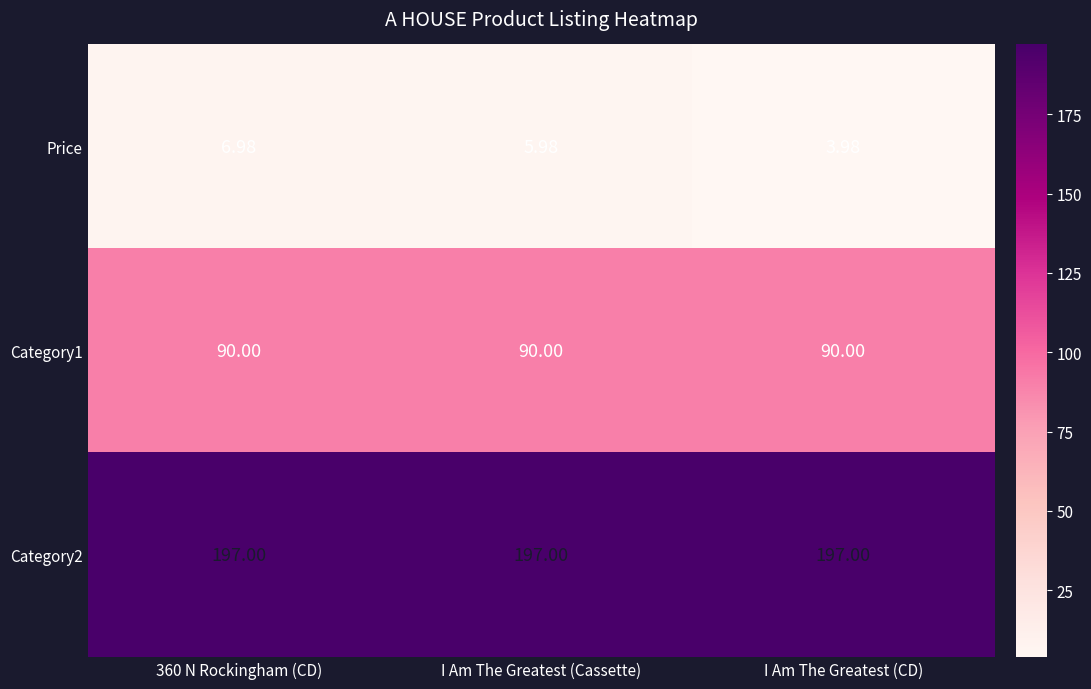

Is the value of Category2 at 360 N Rockingham (CD) greater than the value of Price at 360 N Rockingham (CD)?

Yes